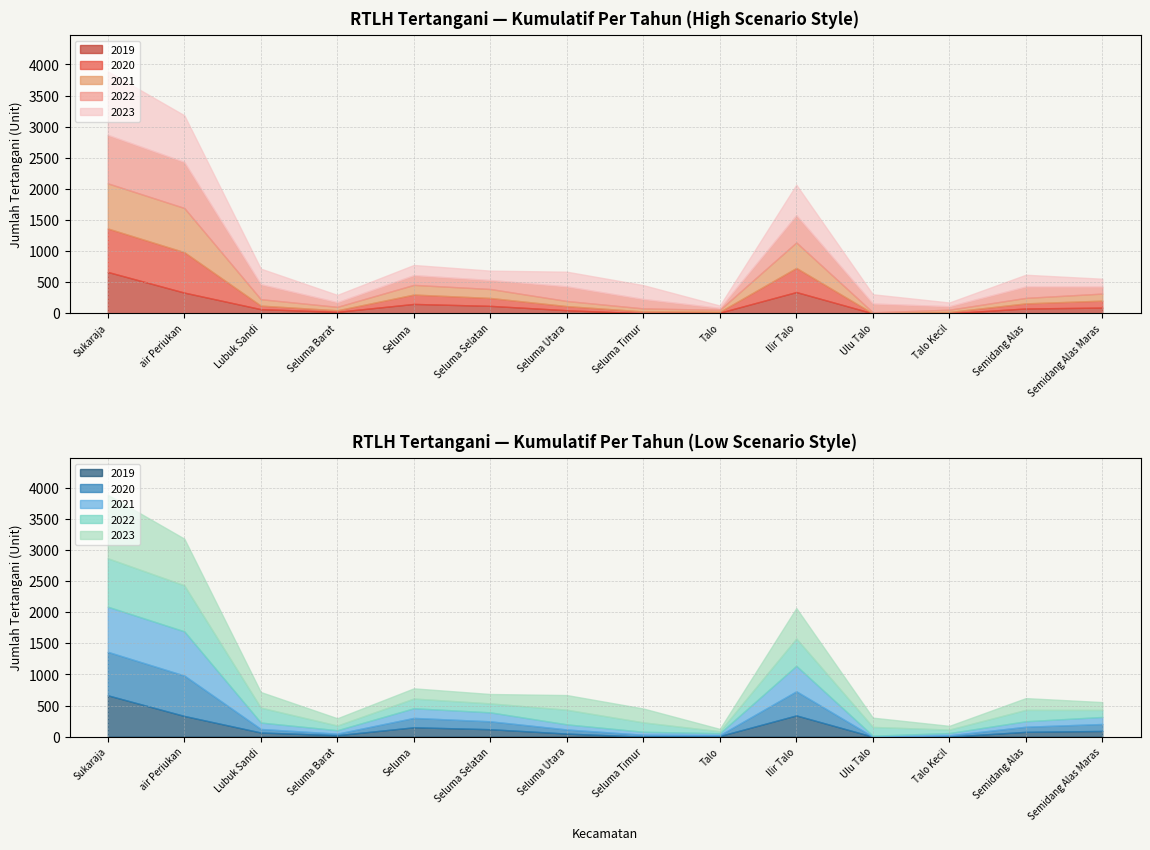

Reading right to left, what are all the values shown in this chart?

2019: 92	78	1	0	342	11	0	50	120	151	24	67	333	665
2020: 112	82	21	0	388	14	31	66	127	151	25	57	650	699
2021: 113	88	36	16	409	31	48	82	144	155	55	103	710	725
2022: 113	183	56	141	439	31	151	235	144	156	75	240	740	779
2023: 126	189	60	149	489	38	223	236	151	164	117	251	750	1021